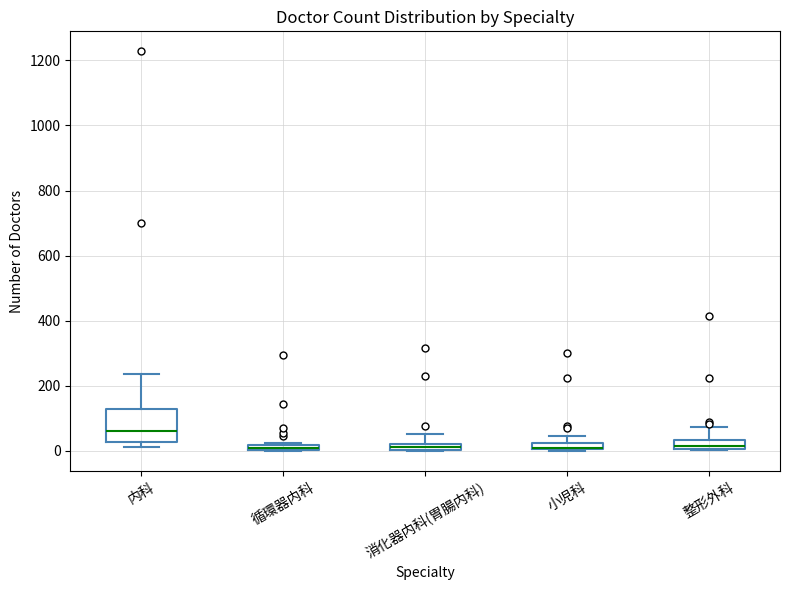

Where is the lower edge of the box for 消化器内科(胃腸内科) on the y-axis? The values are not printed on the chart, so give them approximately, as read against the axis.

0